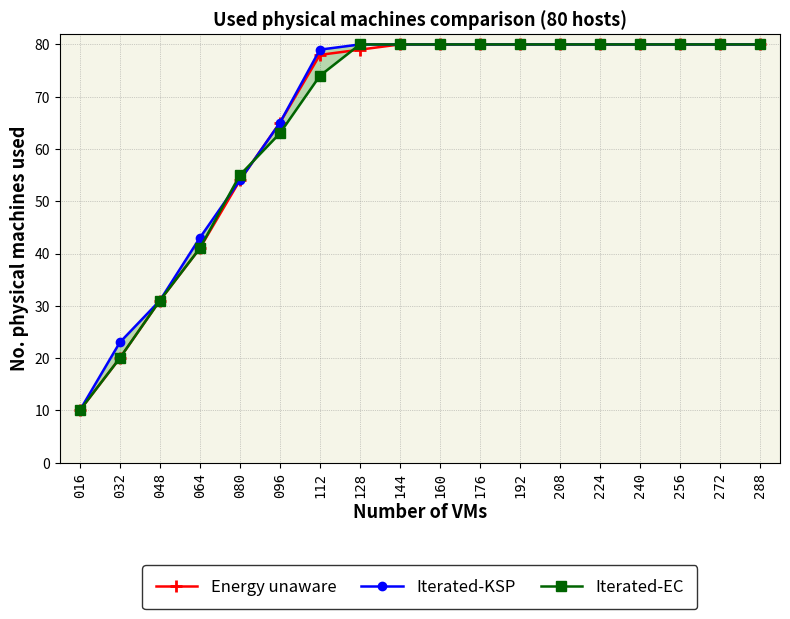

What is the sum of the Iterated-KSP values at 208 and 048?

111